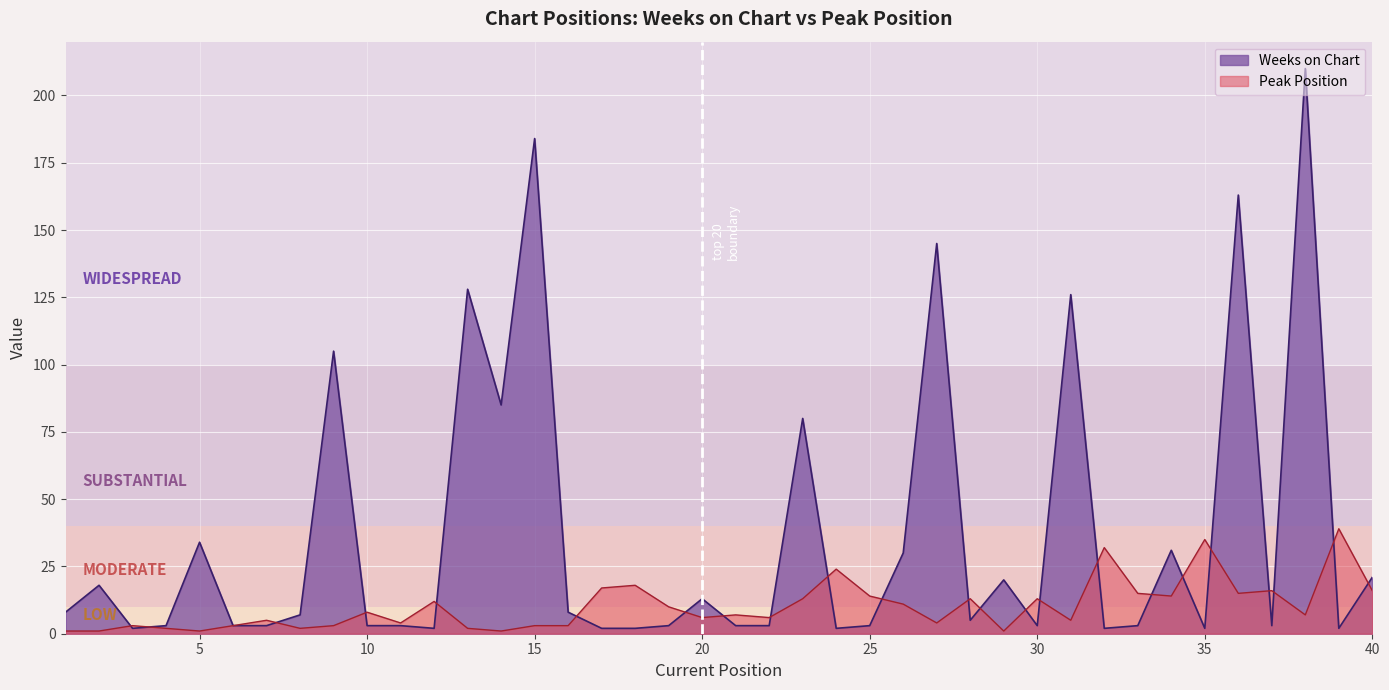

True or false: Weeks on Chart has a value of 4 at 21.

False